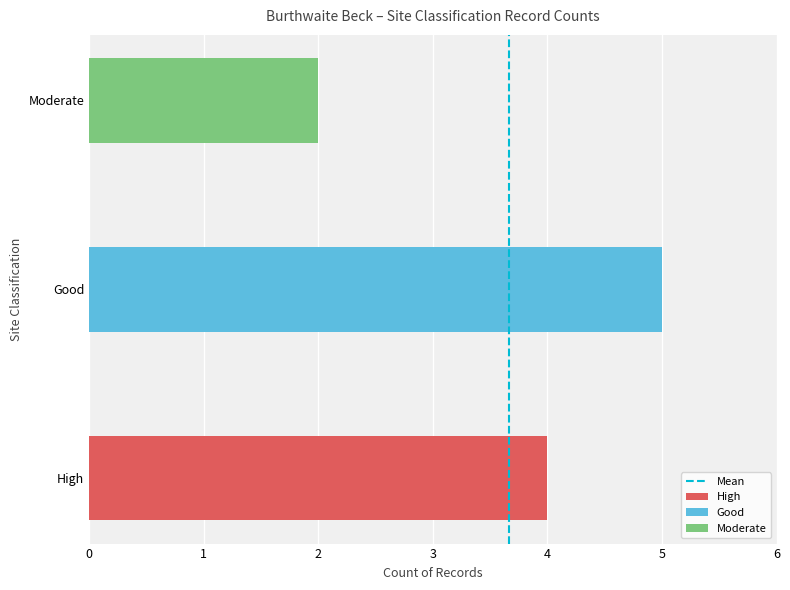

Is it true that the value at 0 is -1?

False